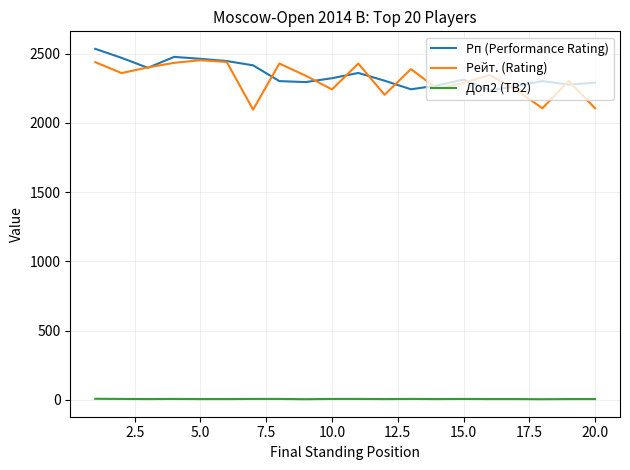

True or false: Доп2 (TB2) and Рп (Performance Rating) intersect in this chart.

False